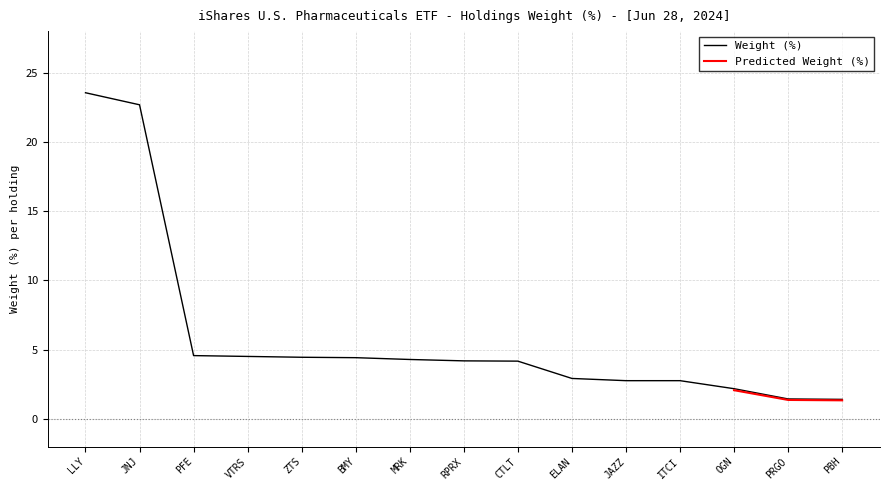

What is the change in value from VTRS to CTLT?

-0.3